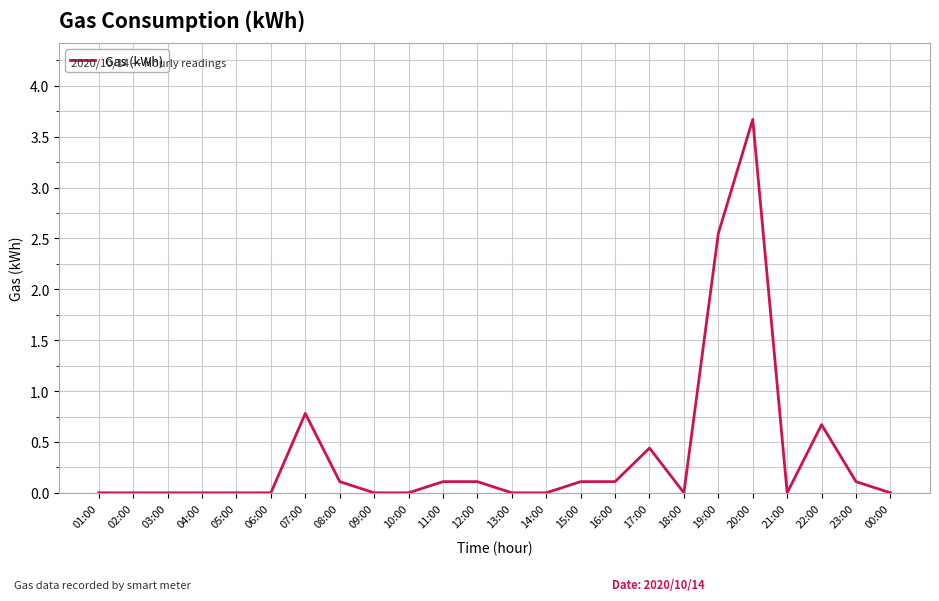

What is the change in value from 10:00 to 20:00?

+3.7